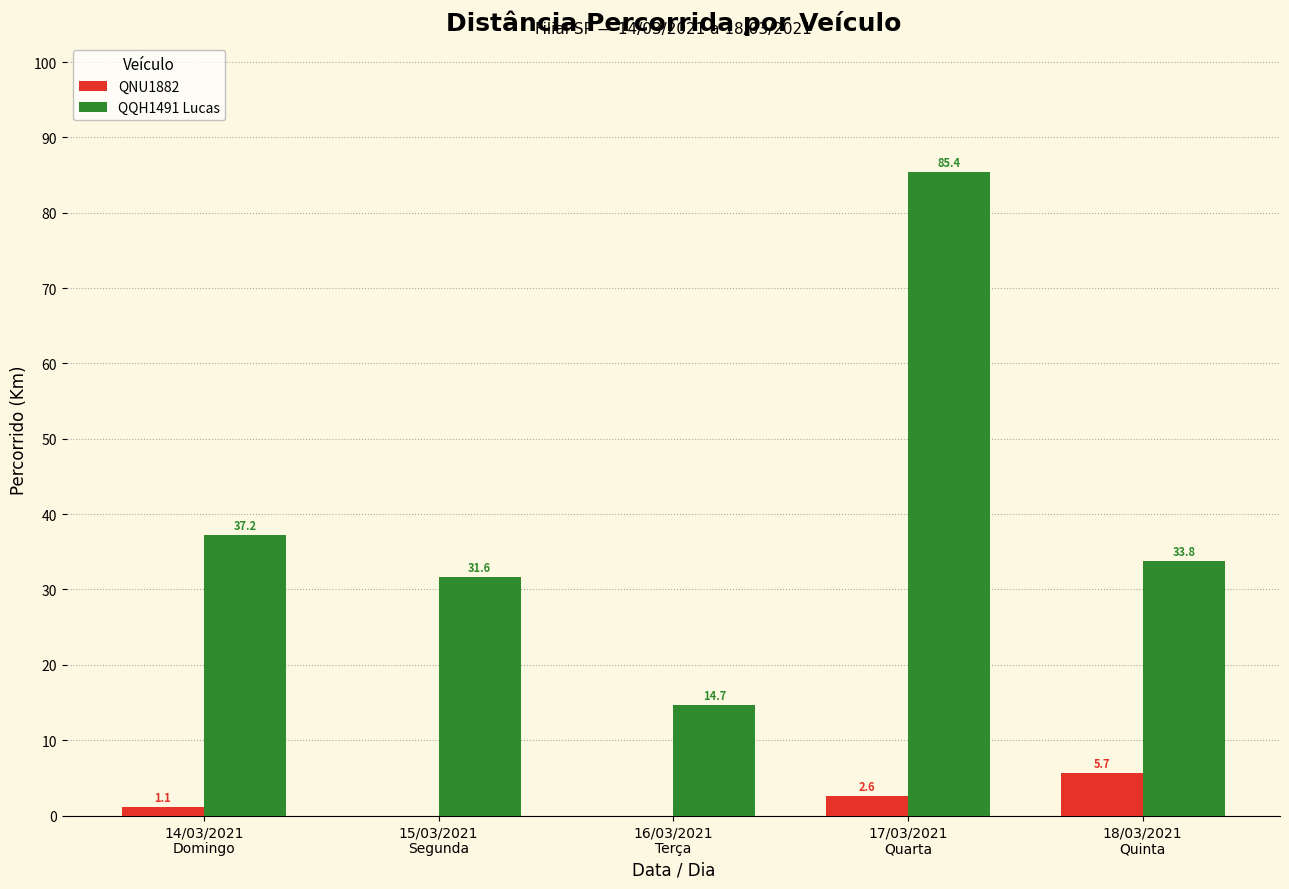

What is the greatest value displayed?

85.4